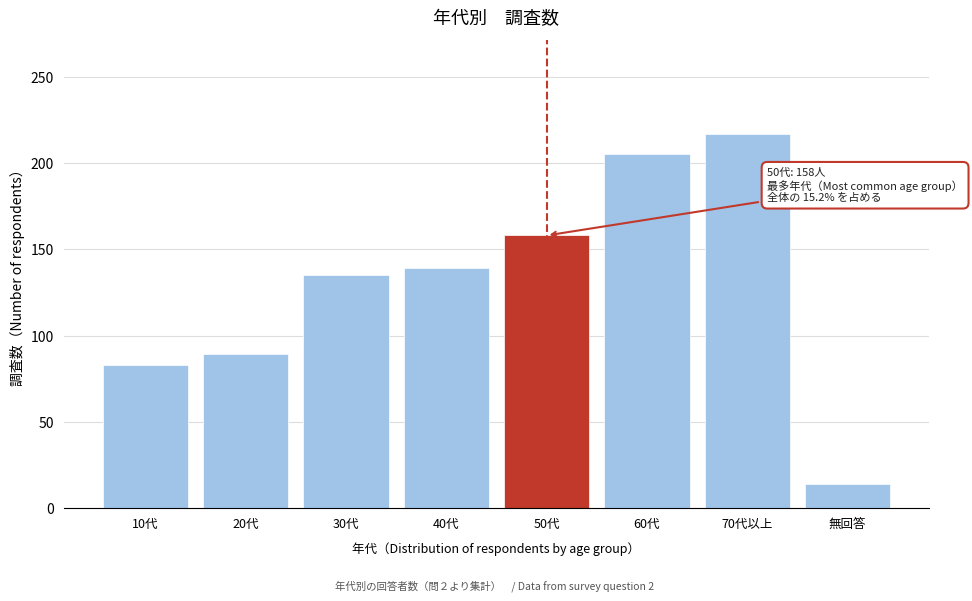

Reading left to right, transcribe all the data shown in this chart.

10代=83	20代=89	30代=135	40代=139	50代=158	60代=205	70代以上=217	無回答=14